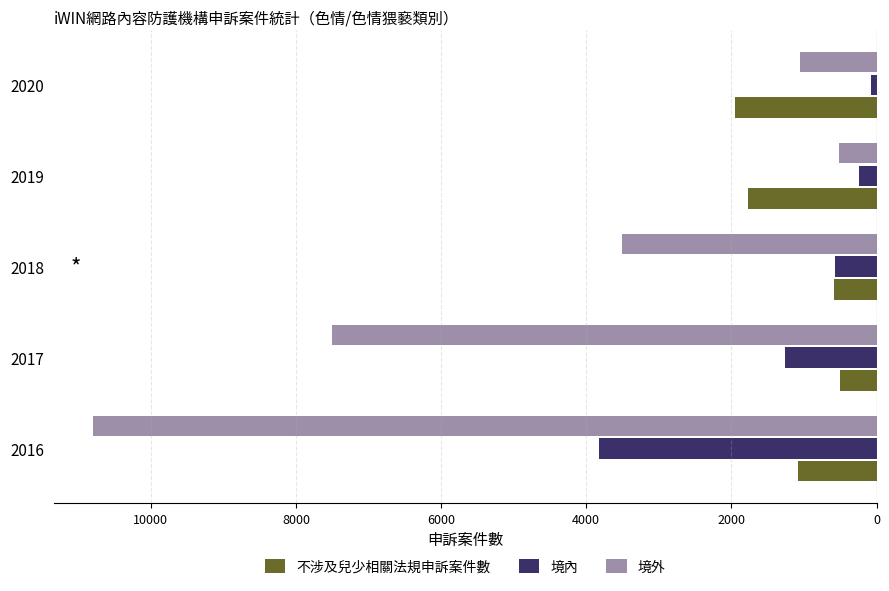

What are all the series names shown in the legend?

不涉及兒少相關法規申訴案件數, 境內, 境外